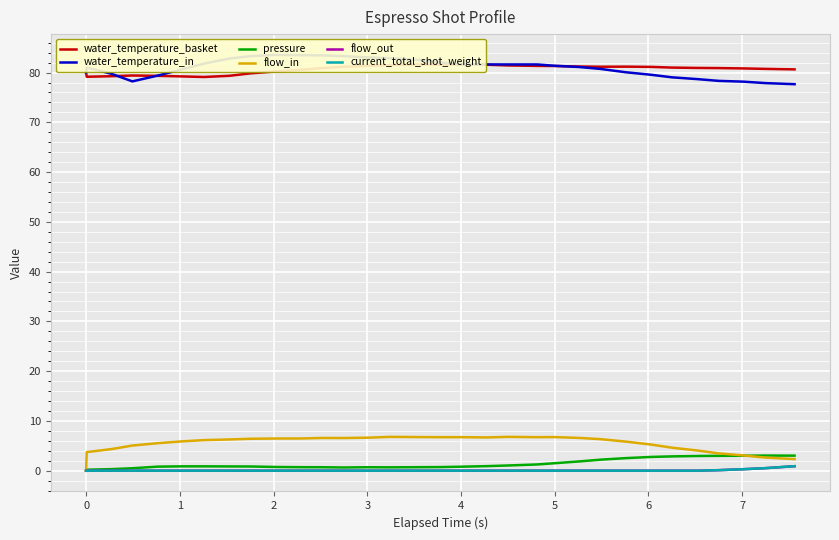

Rank the series by their maximum value, from lowest to highest.

flow_out, current_total_shot_weight, pressure, flow_in, water_temperature_basket, water_temperature_in